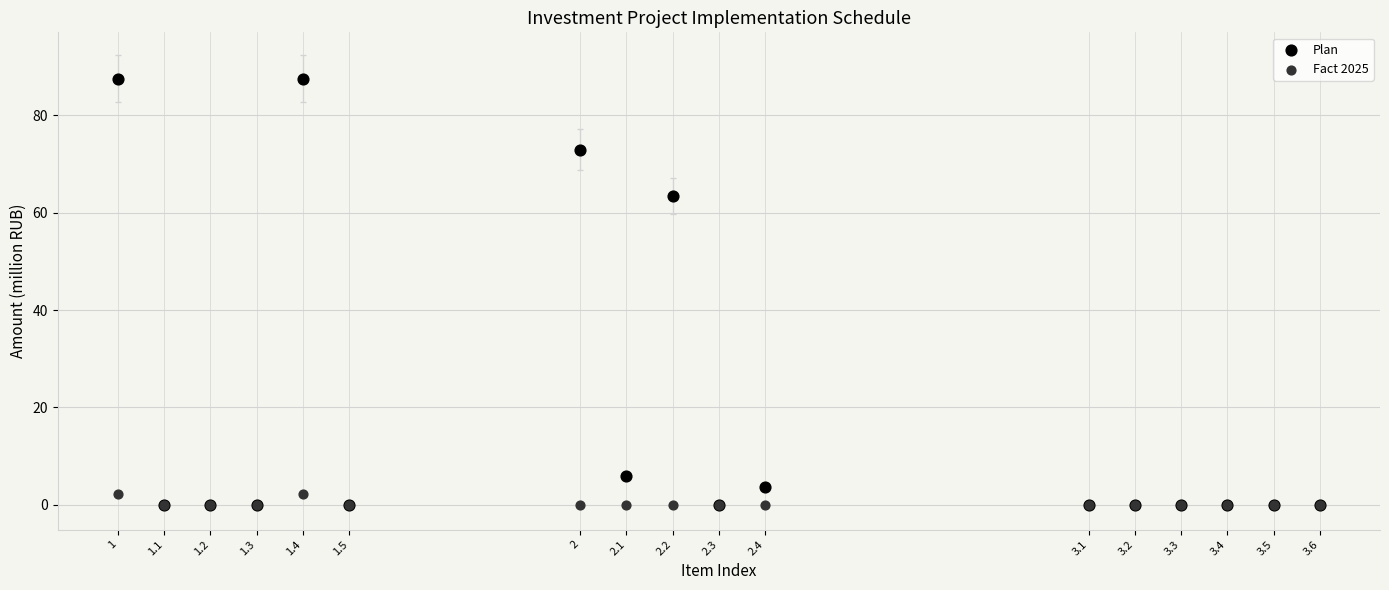

Across all series, what Y value is closest to 43?

63.5